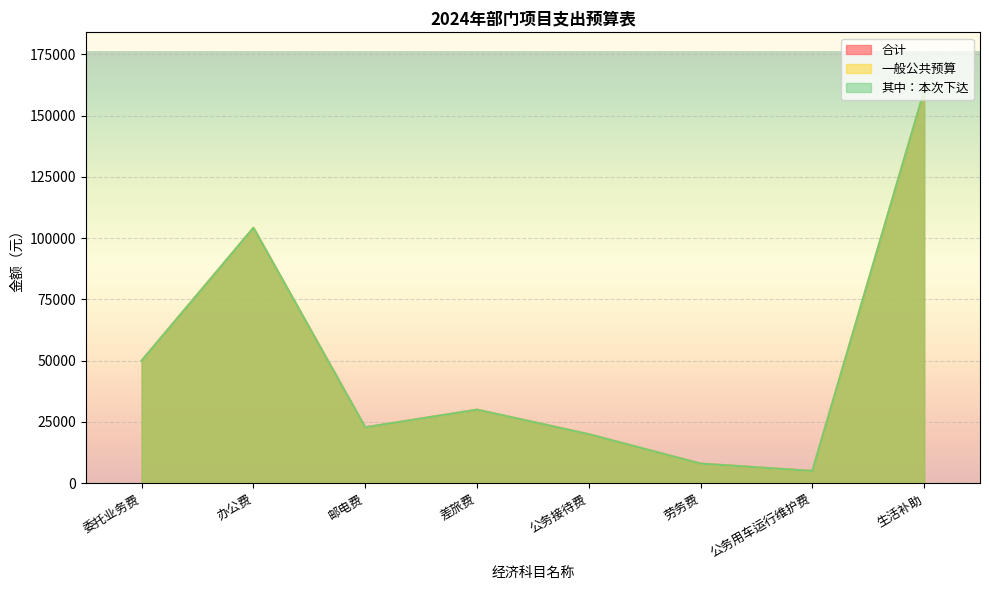

What is the label of the 8th point from the left?

生活补助